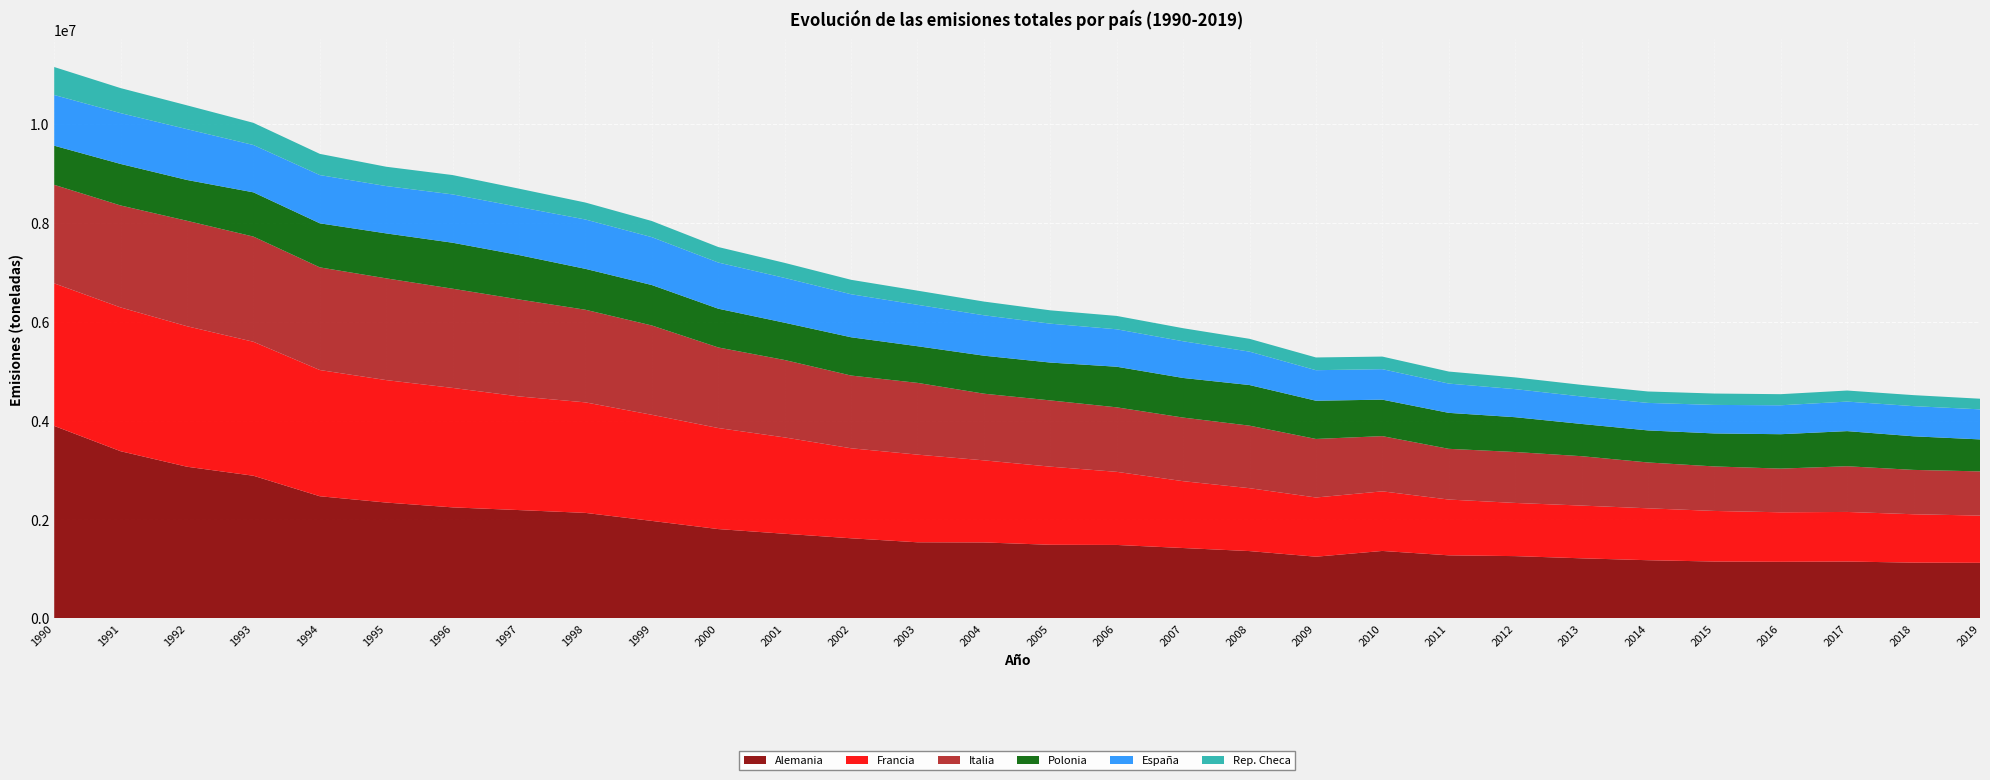

Reading right to left, extract all data points from this chart.

Alemania: 1121230	1125010	1147260	1141920	1147280	1173850	1212400	1256830	1272640	1361410	1244950	1358630	1420610	1482700	1486290	1533440	1536520	1617600	1709070	1803990	1969230	2131340	2188300	2243120	2340450	2468130	2882990	3065350	3379110	3890840
Francia: 955660	978770	1003260	1001340	1023420	1050320	1066990	1075930	1128780	1205870	1197980	1272730	1352470	1479260	1580770	1661060	1773860	1821230	1949170	2044340	2146830	2236180	2299600	2416840	2477580	2553670	2710550	2842480	2909150	2884800
Italia: 894340	897430	924660	884190	900670	927650	999310	1030470	1026270	1117290	1184350	1264980	1286960	1305140	1340330	1348980	1451770	1471680	1566520	1630280	1807140	1873950	1961950	2007360	2058670	2077360	2128350	2133670	2063220	1993730
Polonia: 647070	679770	710740	695980	667610	648300	652400	704370	727700	738130	773810	822060	801430	821730	765790	768800	741620	774380	754420	784400	818400	827680	898050	930390	909820	891290	895370	826140	840250	791700
España: 608300	610340	597600	585520	577170	556850	555570	567890	592550	616820	617660	675830	742580	757730	787210	817710	837800	870440	906570	933890	968940	998510	973310	977960	957550	976250	957670	1028010	1028300	1025920
Rep. Checa: 214900	222640	223710	224400	230040	230950	234910	237460	243310	254600	257580	259330	263880	270210	269560	277500	286750	292400	304310	313890	326280	343070	370300	391190	391100	428830	448660	481740	506190	566030